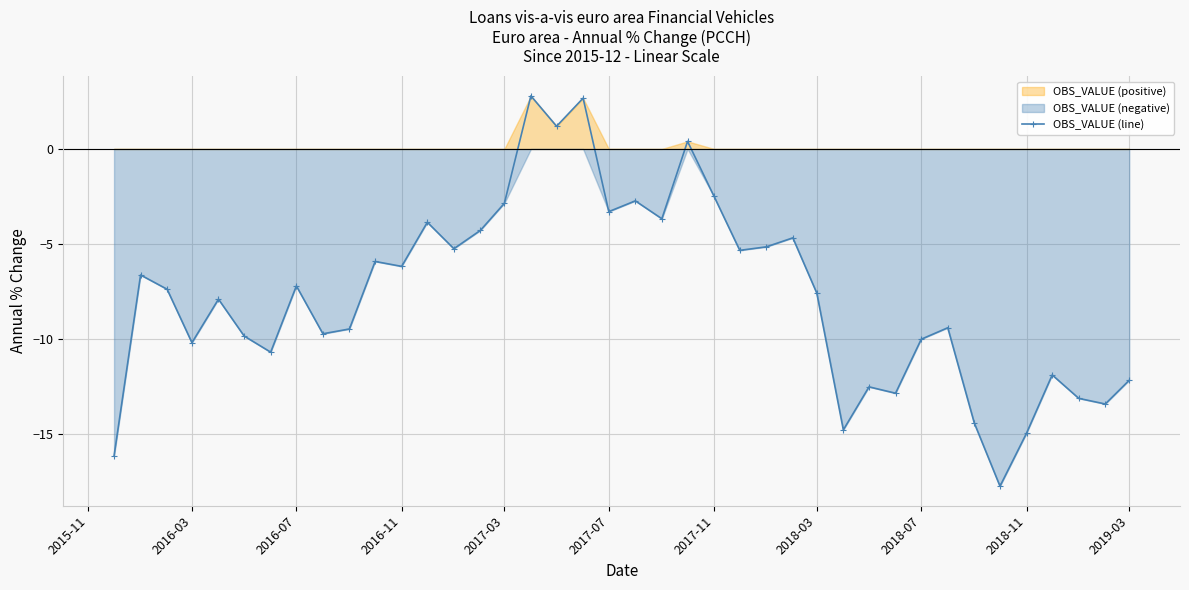

What is the highest value of the OBS_VALUE (line) series?

2.8